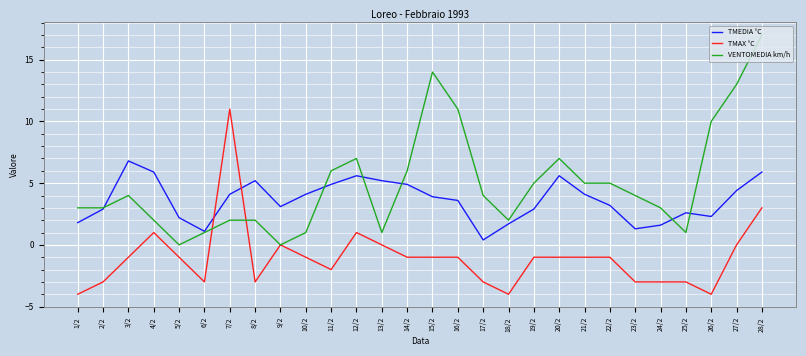

Is the value of TMEDIA °C at 14/2 greater than the value of VENTOMEDIA km/h at 26/2?

No